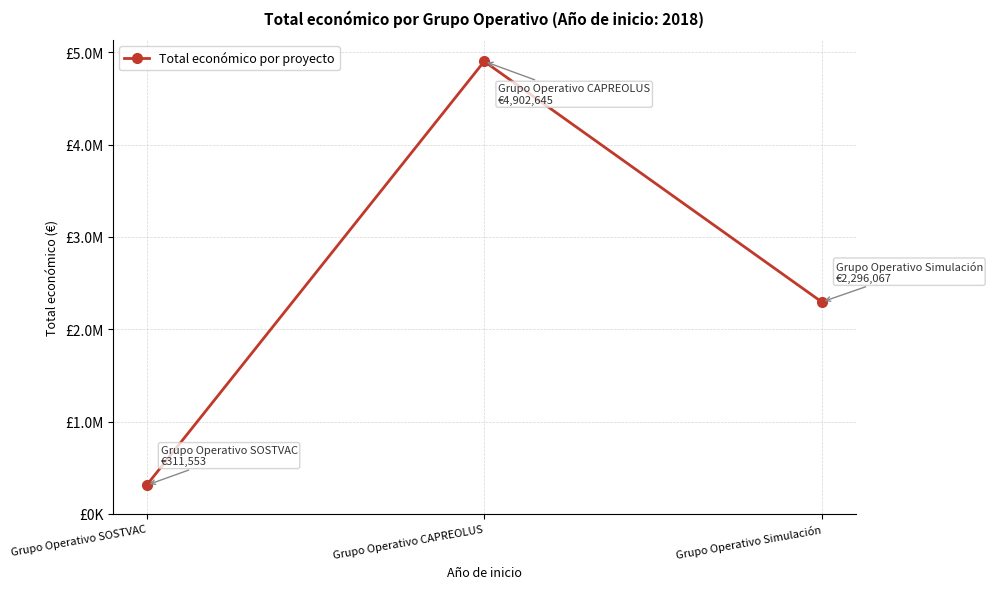

Rank the categories by value from highest to lowest.

Grupo Operativo CAPREOLUS, Grupo Operativo Simulación, Grupo Operativo SOSTVAC